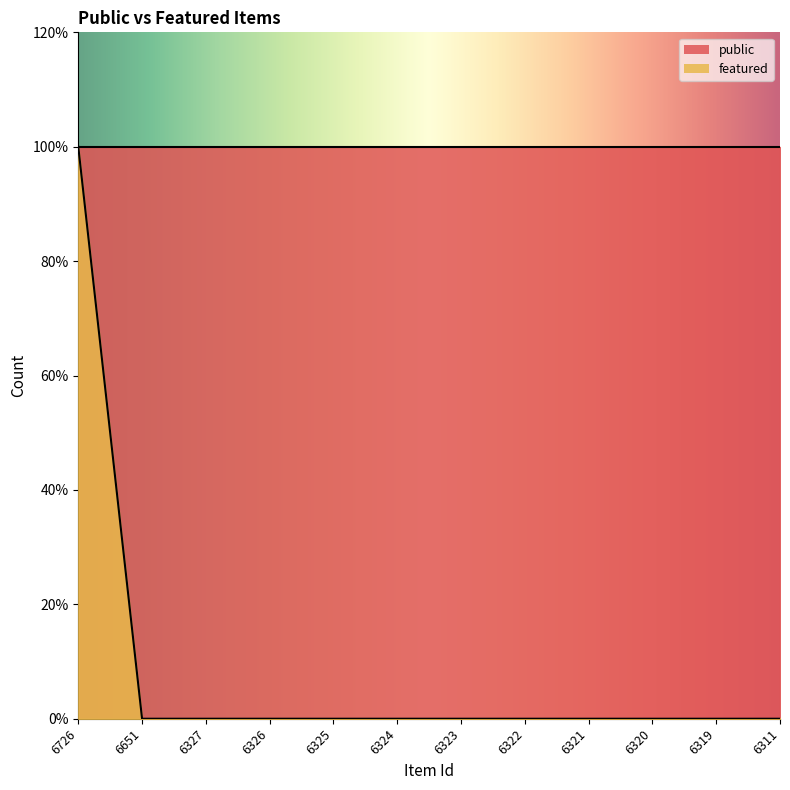

Is it true that the value at 6324 is -1?

False